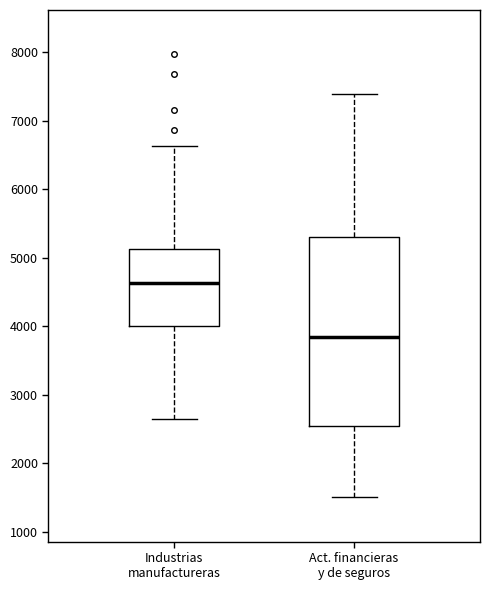

Which box's median line is the lowest?

Act. financieras y de seguros